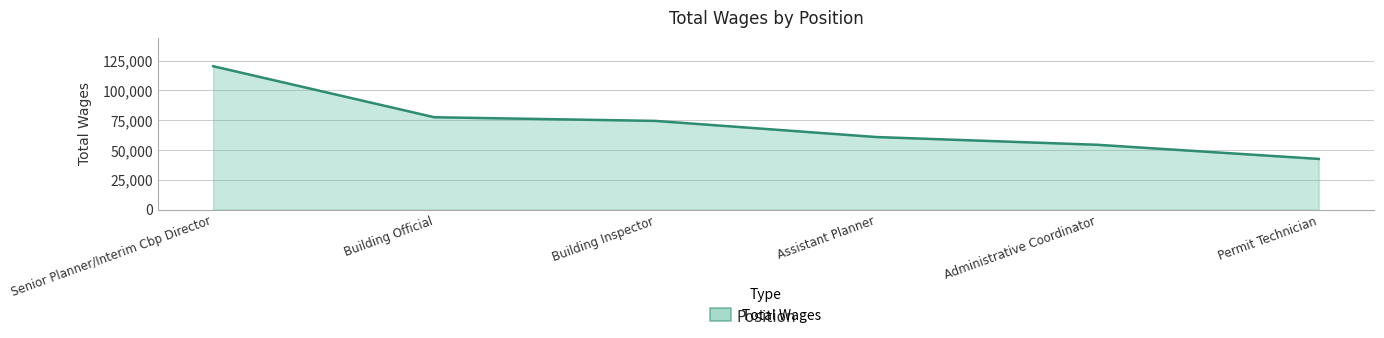

What is the average value?

71636